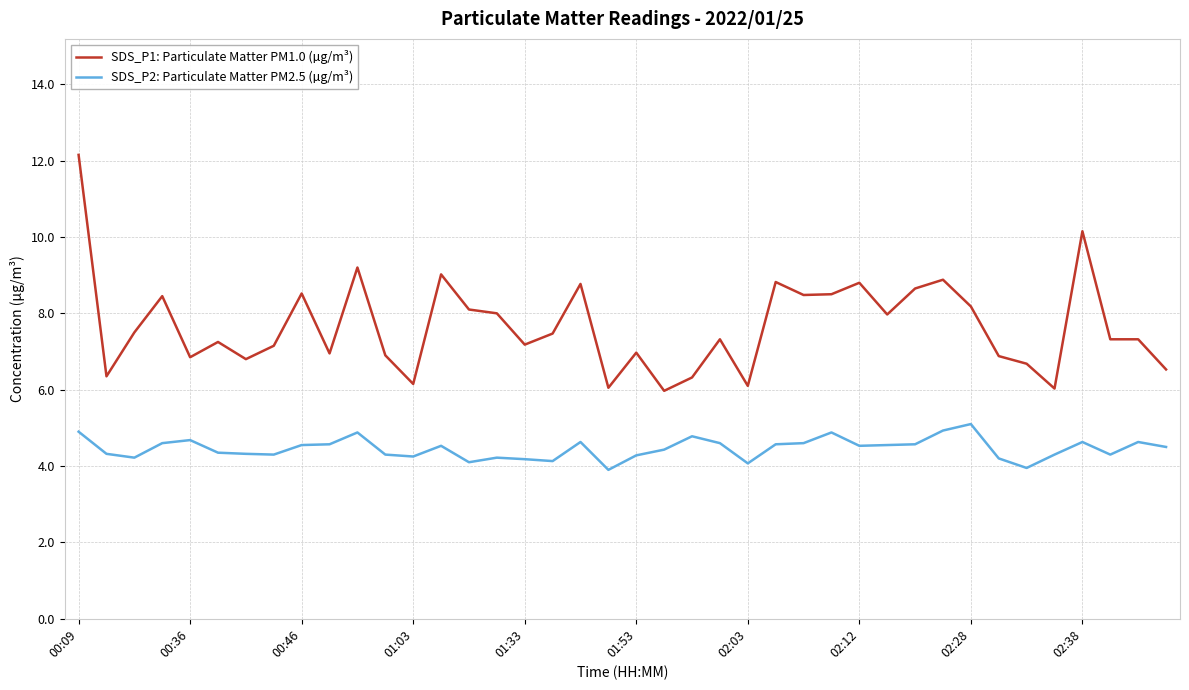

What is the highest value of the SDS_P1: Particulate Matter PM1.0 (µg/m³) series?

12.2